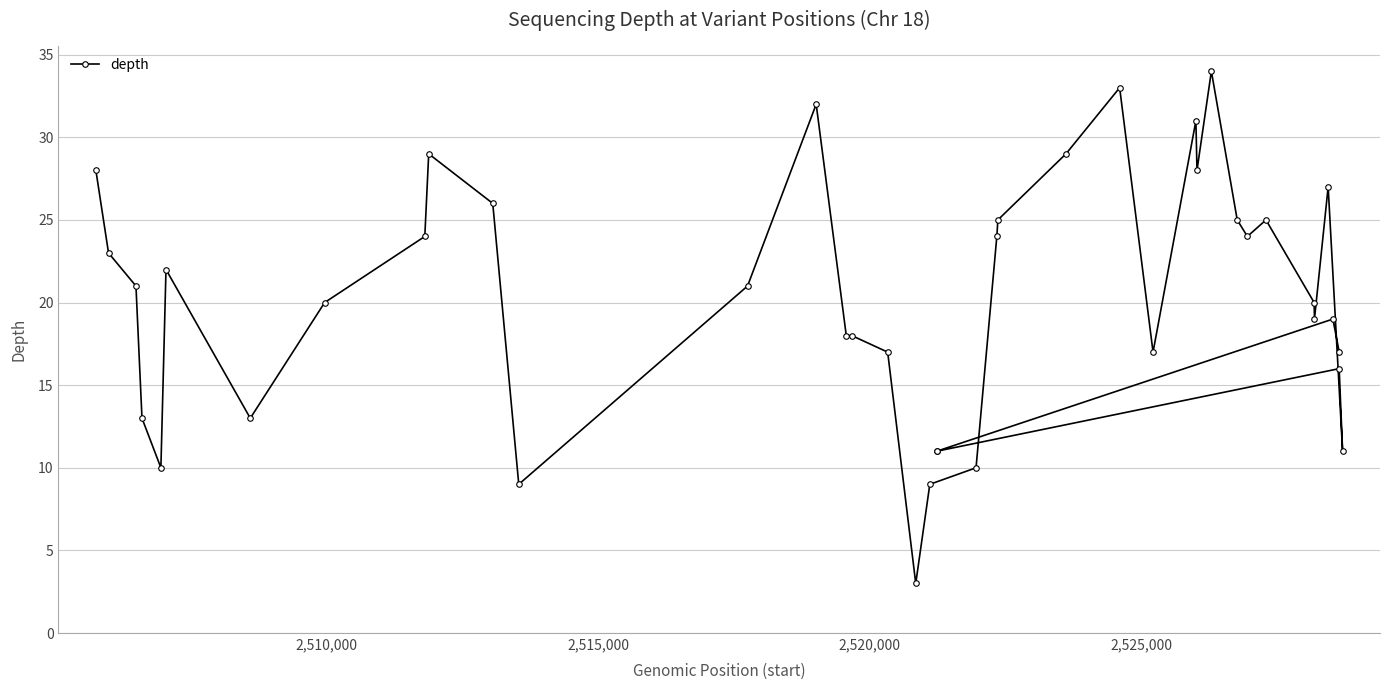

True or false: there are more than 1 points higher than both neighbors.

True